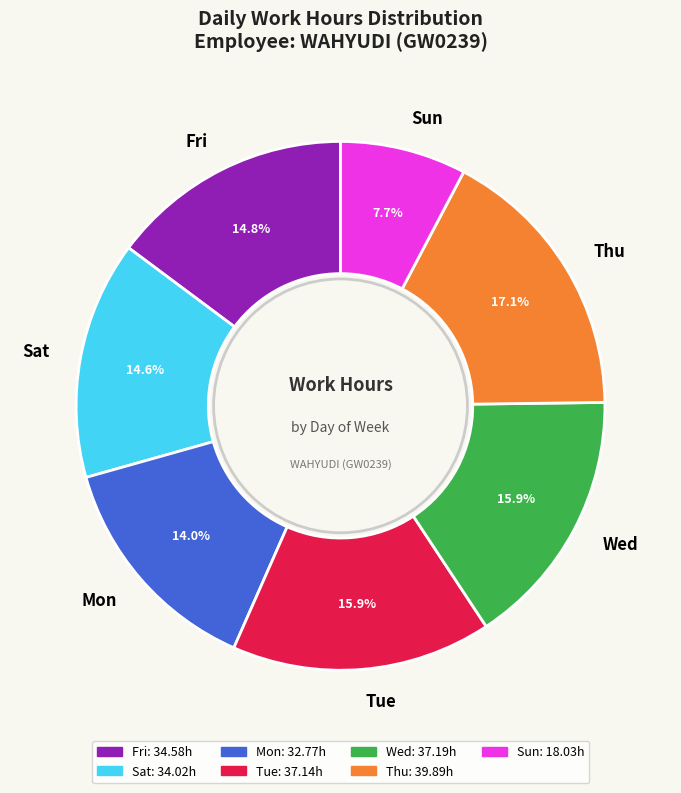

Which category has the smallest portion of the pie?

Sun